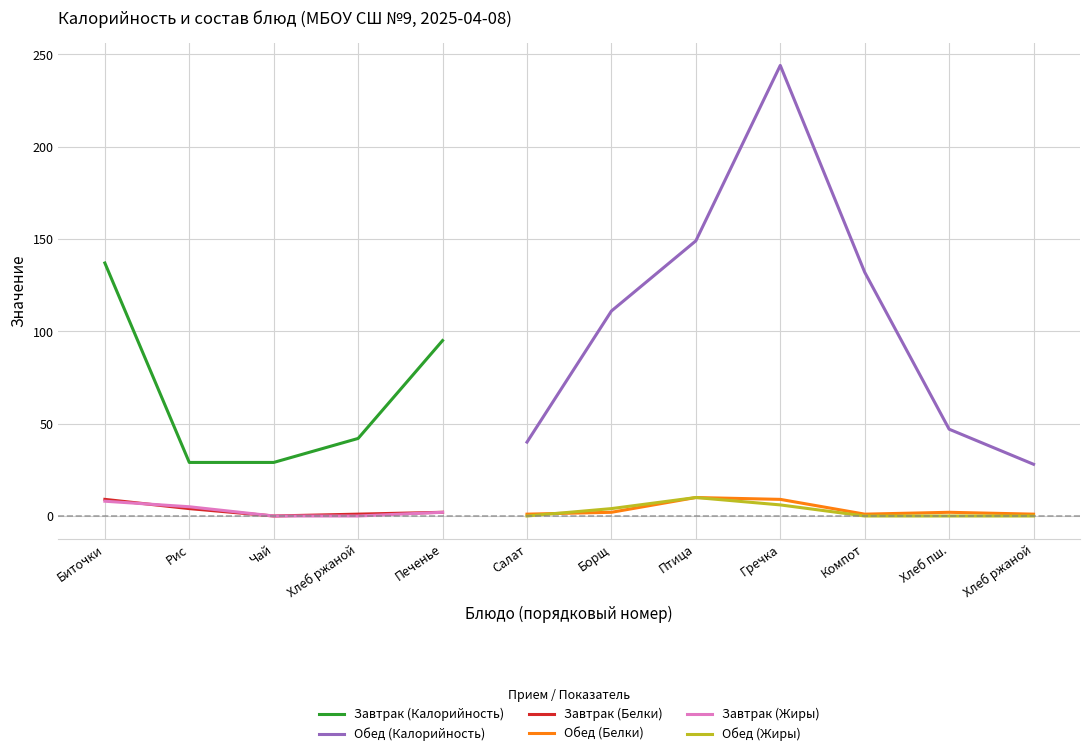

Is the value of Завтрак (Белки) at Птица greater than the value of Обед (Жиры) at Хлеб пш.?

No